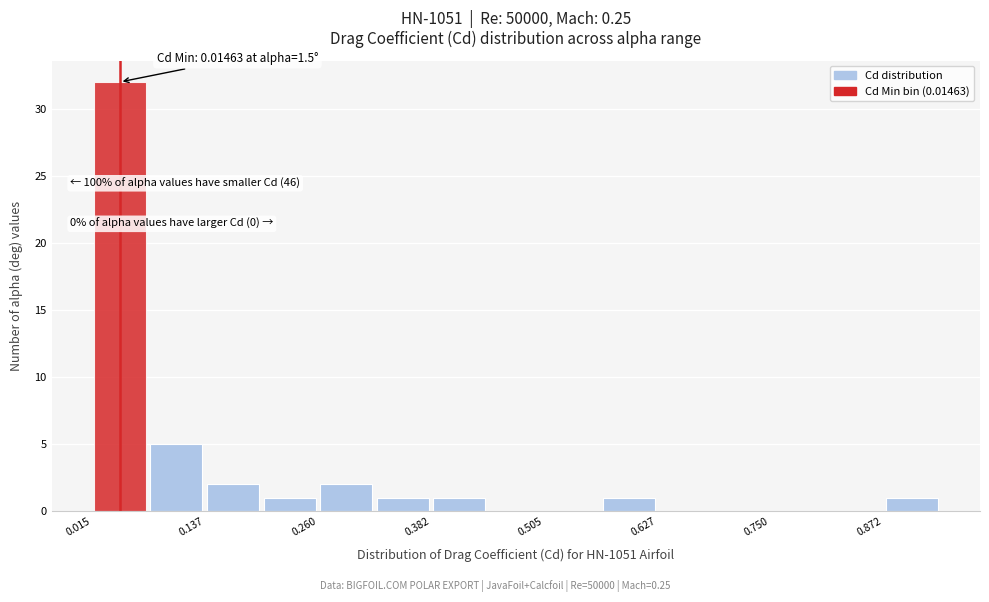

Around what value on the x-axis is the tallest bar? Give the approximate position of its centre, as read against the axis.

0.04